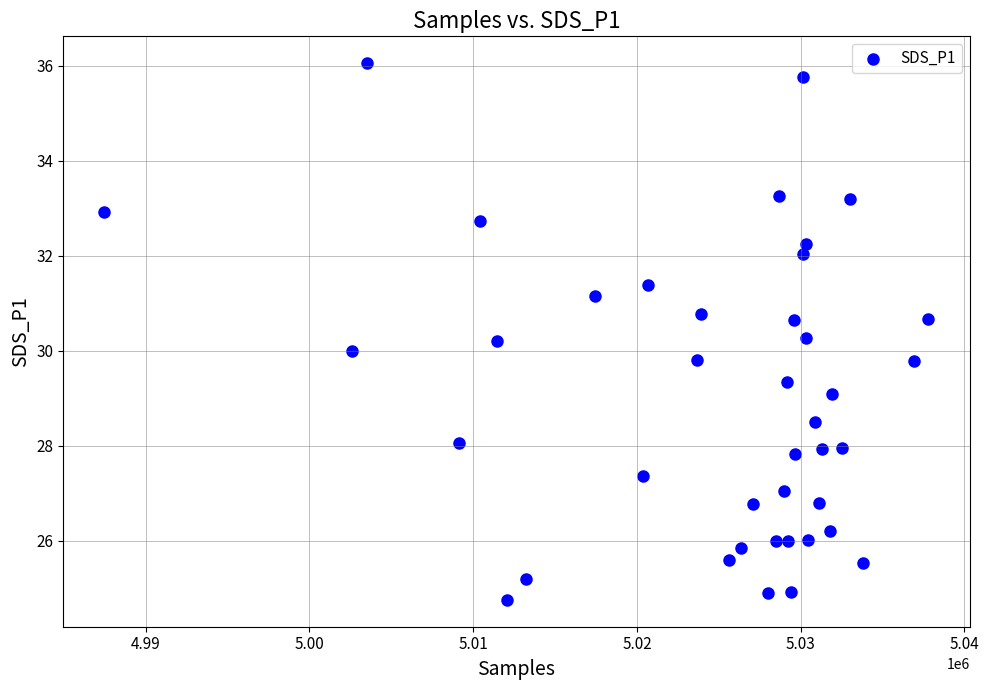

What is the range of X values (max minus min)?

50317.0